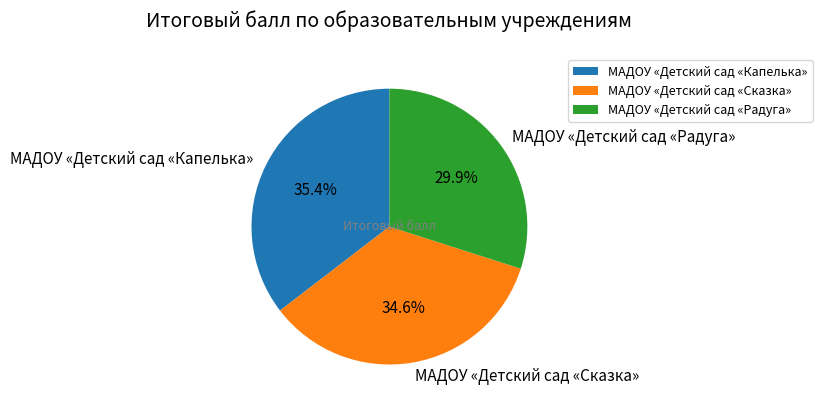

To the nearest percent, what portion does МАДОУ «Детский сад «Радуга» represent?

30%